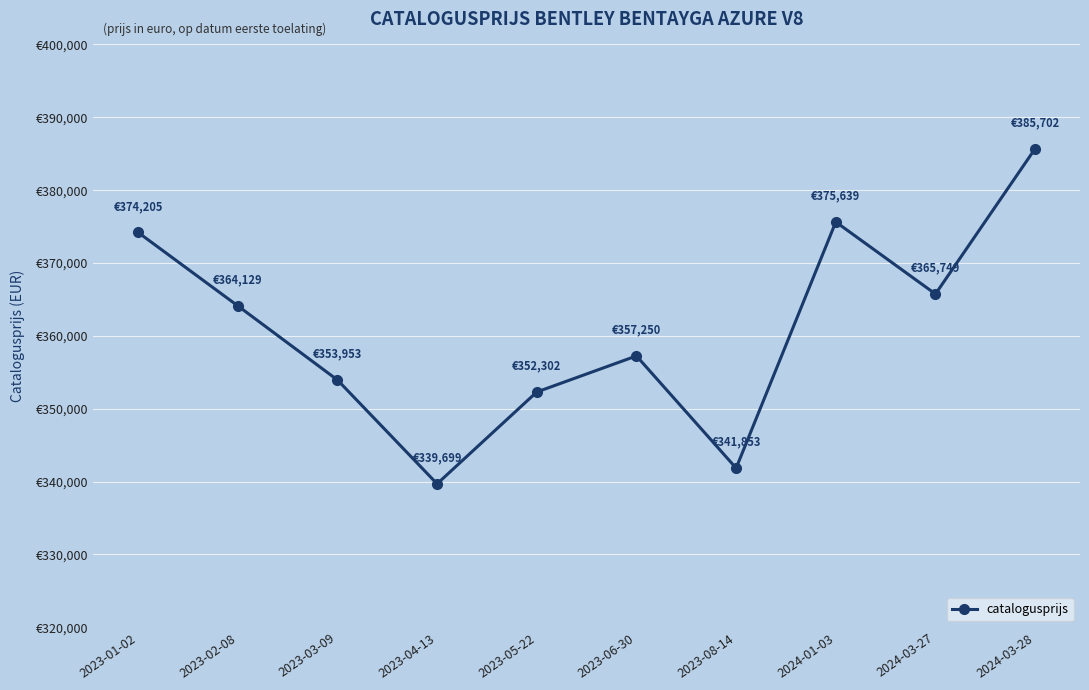

What is the difference between the maximum and second lowest values?

43849